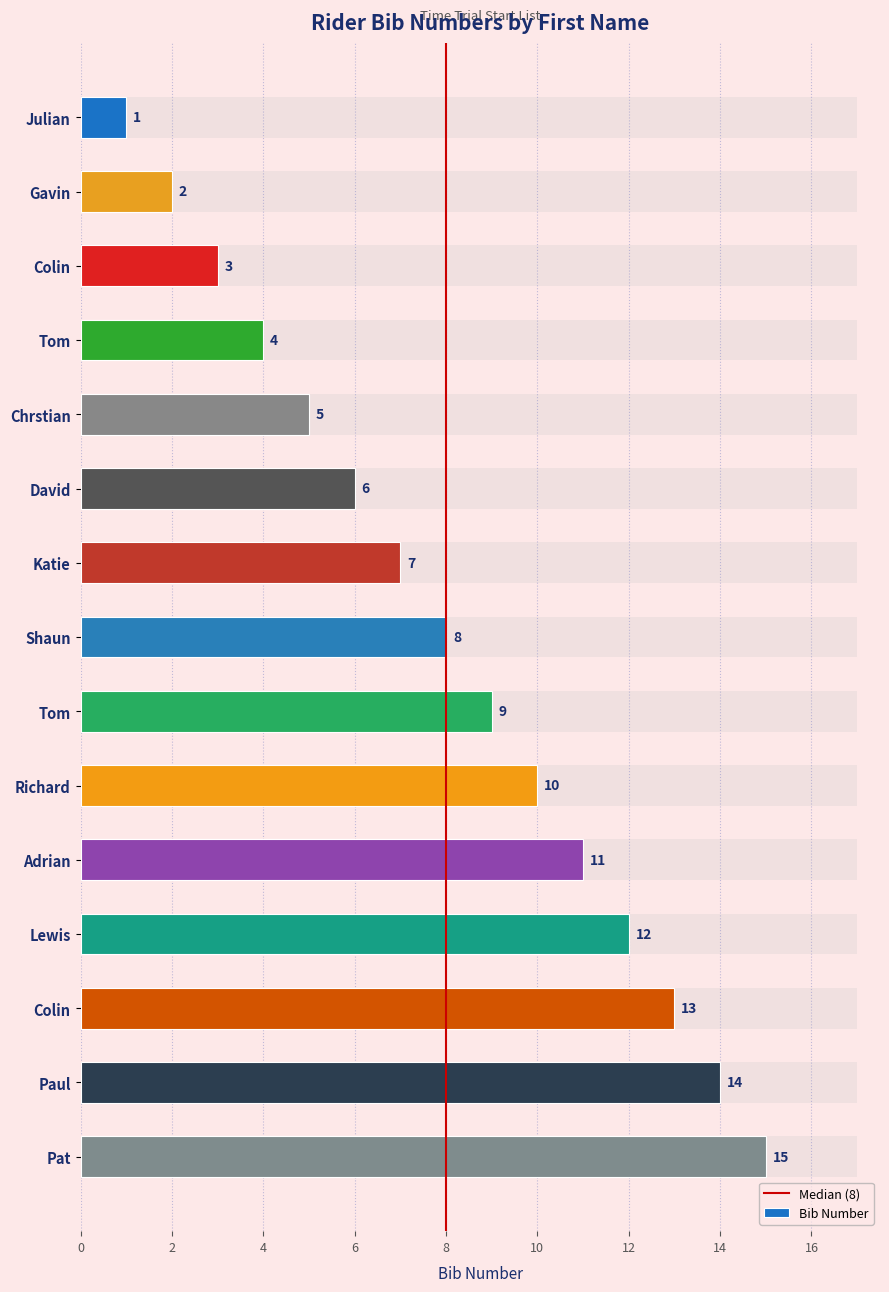

What is the minimum value shown in the chart?

1